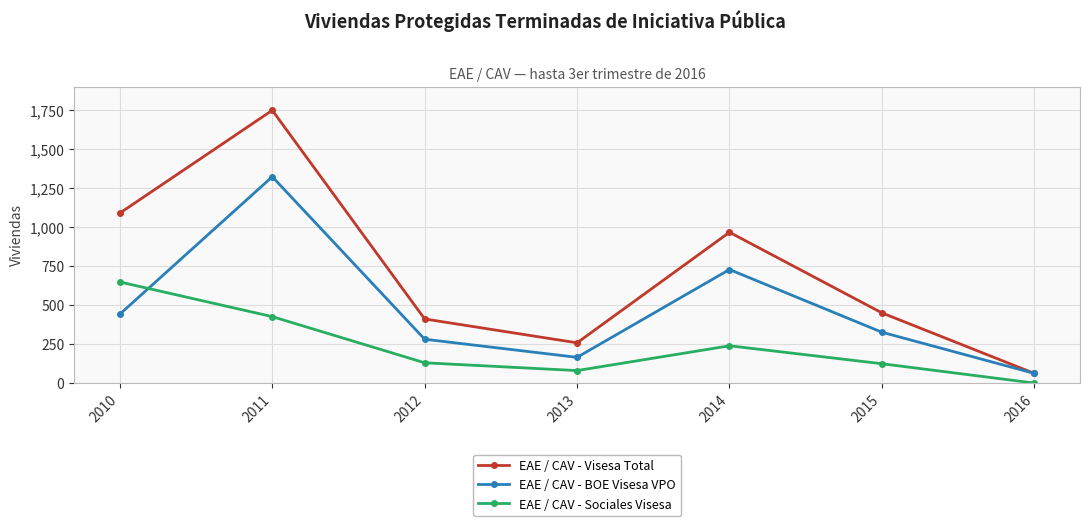

List the series in order of their peak value, lowest first.

EAE / CAV - Sociales Visesa, EAE / CAV - BOE Visesa VPO, EAE / CAV - Visesa Total